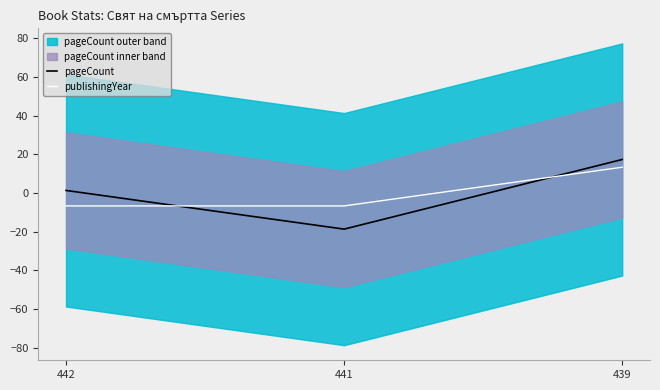

What is the minimum value shown in the chart?

-18.7